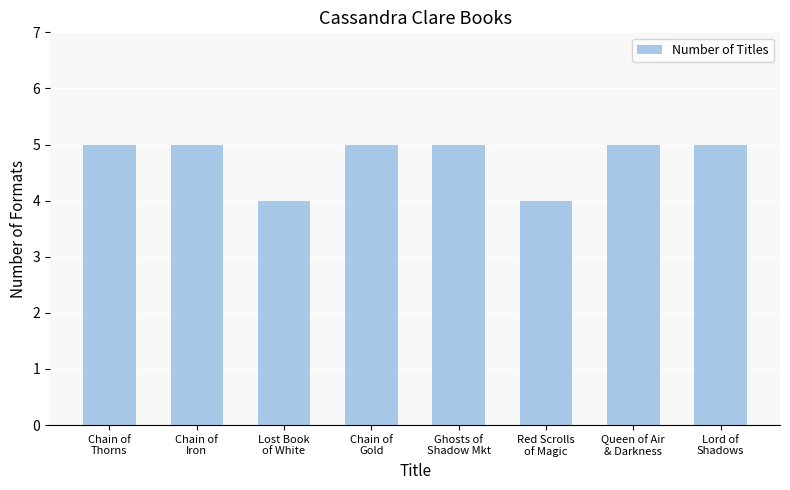

Does the chart contain stacked bars?

No